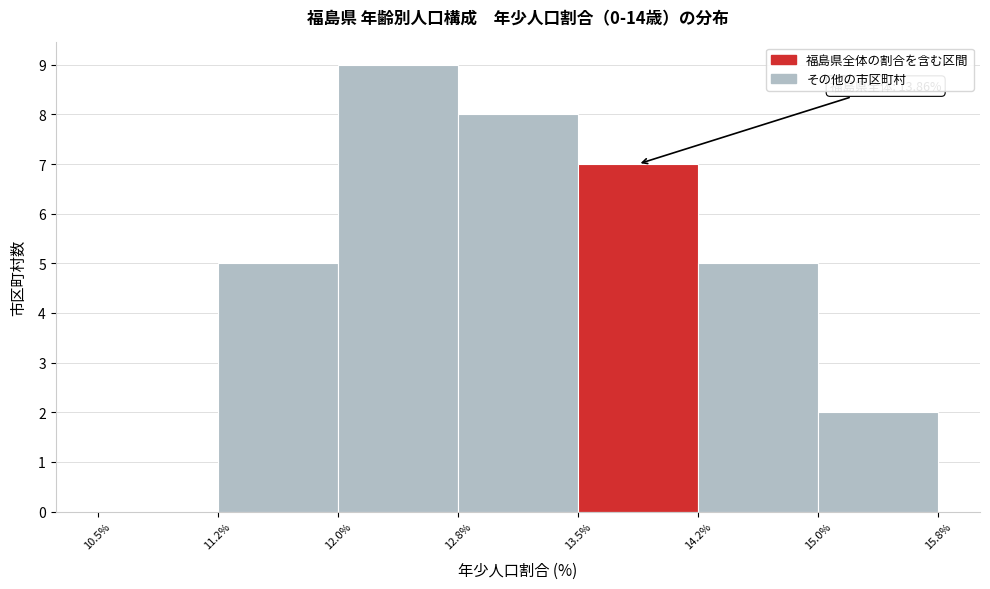

Over which range of the x-axis is the bar tallest?

12.0% to 12.8%